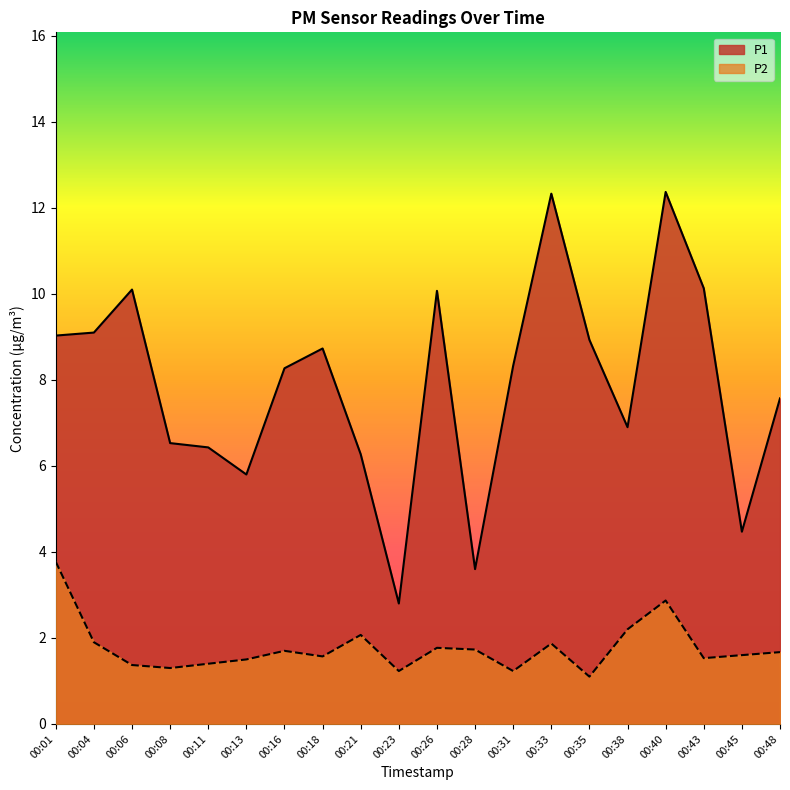

Reading left to right, extract all data points from this chart.

P1: 00:01=9.0	00:04=9.1	00:06=10.1	00:08=6.5	00:11=6.4	00:13=5.8	00:16=8.3	00:18=8.7	00:21=6.3	00:23=2.8	00:26=10.1	00:28=3.6	00:31=8.3	00:33=12.3	00:35=8.9	00:38=6.9	00:40=12.4	00:43=10.1	00:45=4.5	00:48=7.6
P2: 00:01=3.8	00:04=1.9	00:06=1.4	00:08=1.3	00:11=1.4	00:13=1.5	00:16=1.7	00:18=1.6	00:21=2.1	00:23=1.2	00:26=1.8	00:28=1.7	00:31=1.2	00:33=1.9	00:35=1.1	00:38=2.2	00:40=2.9	00:43=1.5	00:45=1.6	00:48=1.7